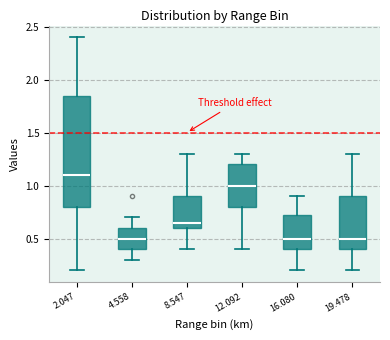

Where does the lower whisker of the box at x = 16.080 end on the y-axis? The values are not printed on the chart, so give them approximately, as read against the axis.

0.20